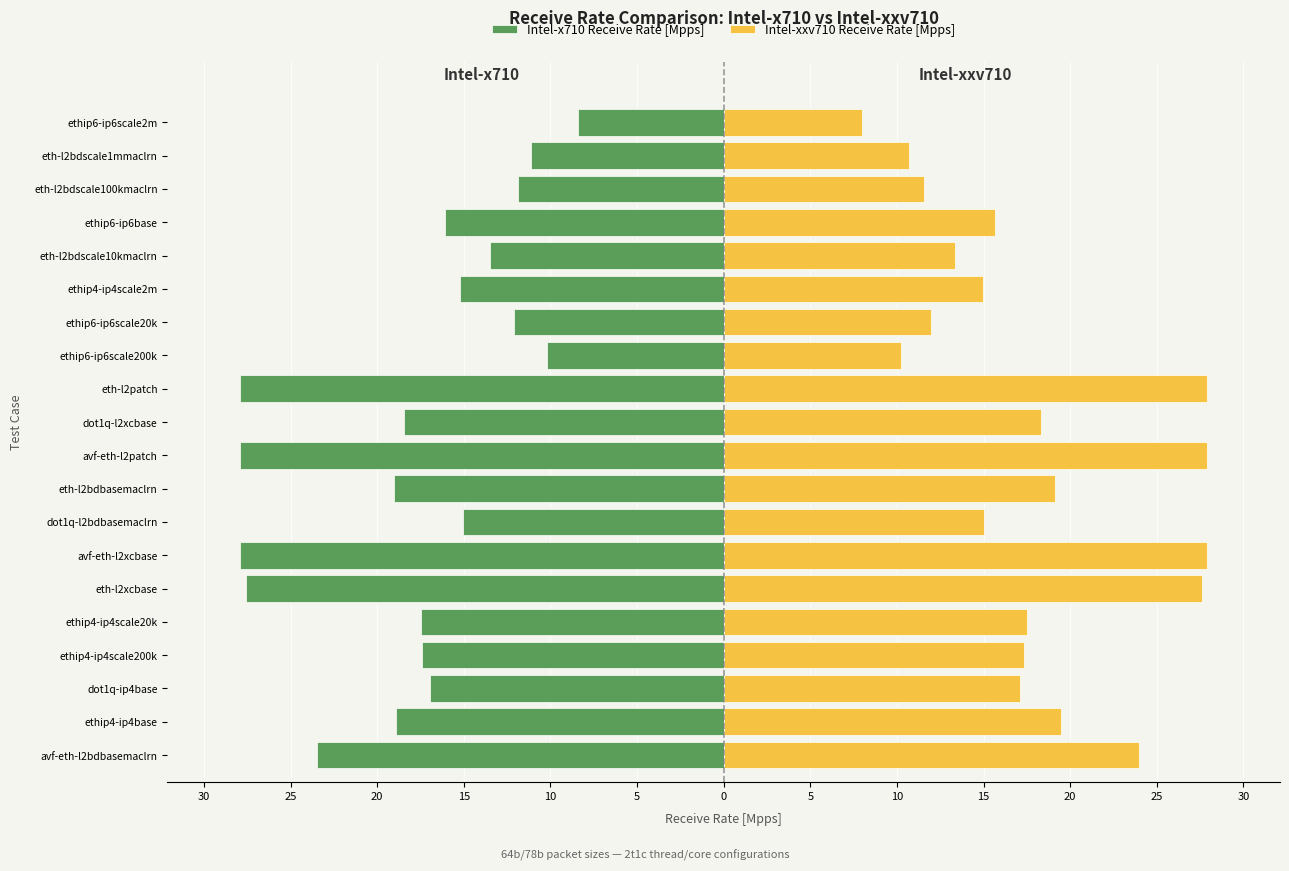

True or false: Intel-x710 Receive Rate [Mpps] has a value of -7.7 at 15.

False